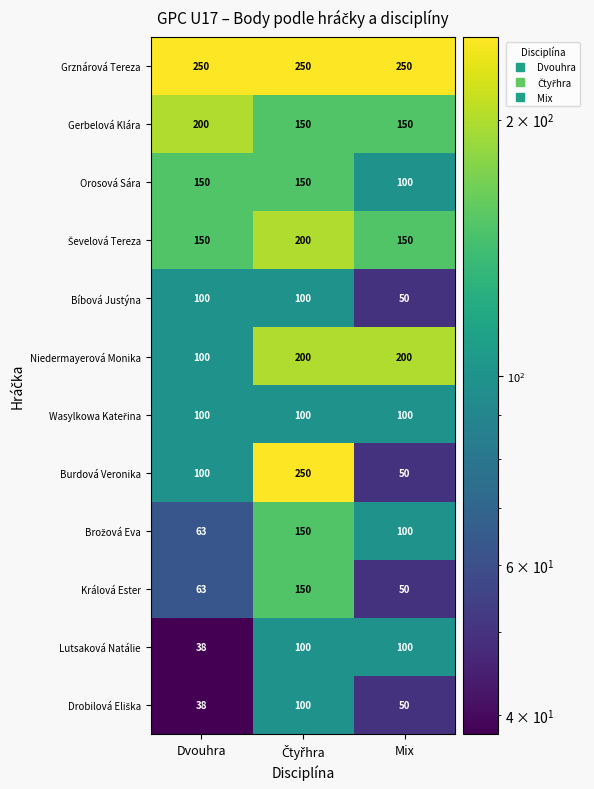

Which series has the largest total across all categories?

Grznárová Tereza